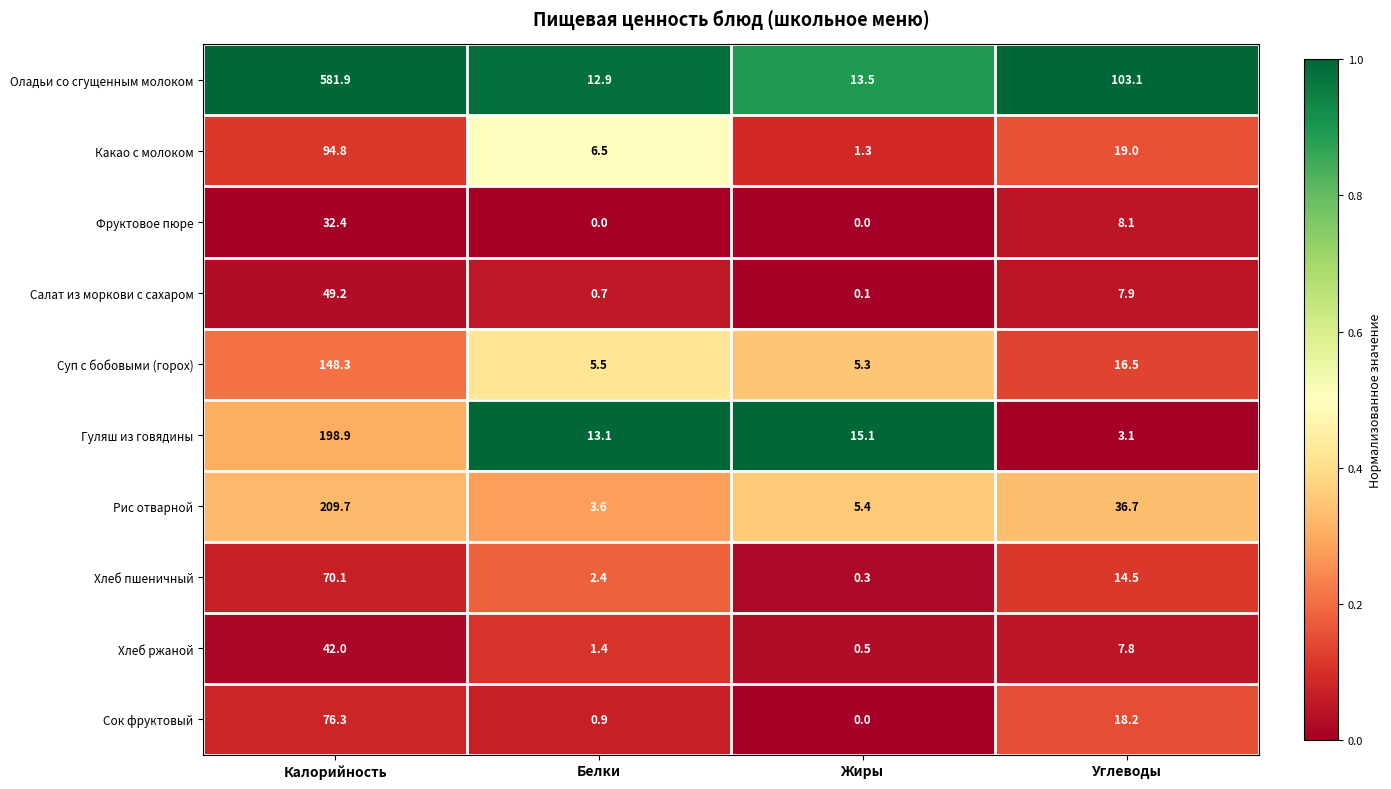

What is the difference between the second highest and second lowest values in the Салат из моркови с сахаром series?

7.2